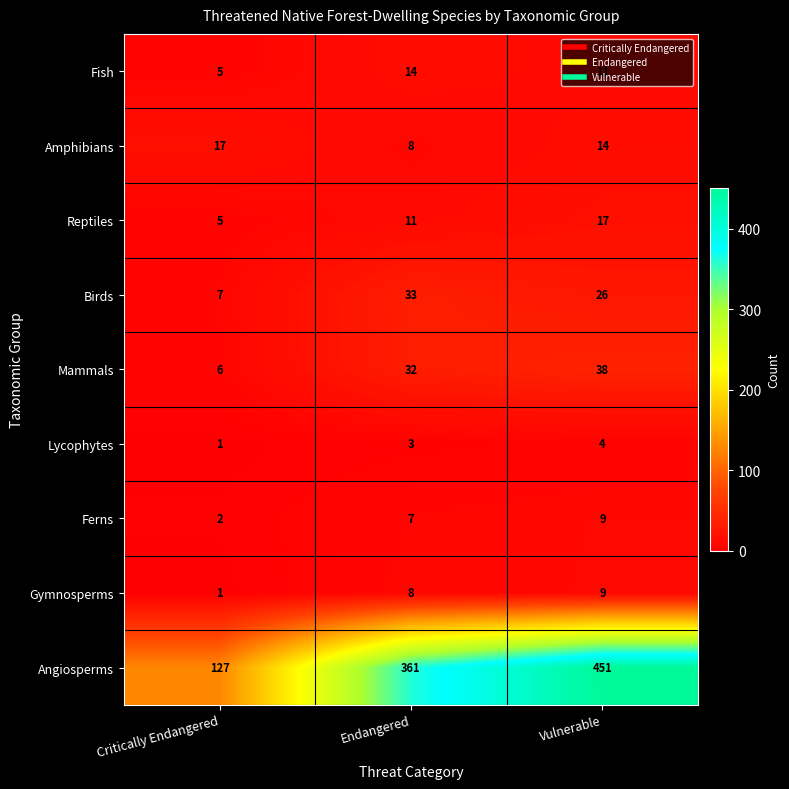

At which label does Birds reach its minimum?

Critically Endangered